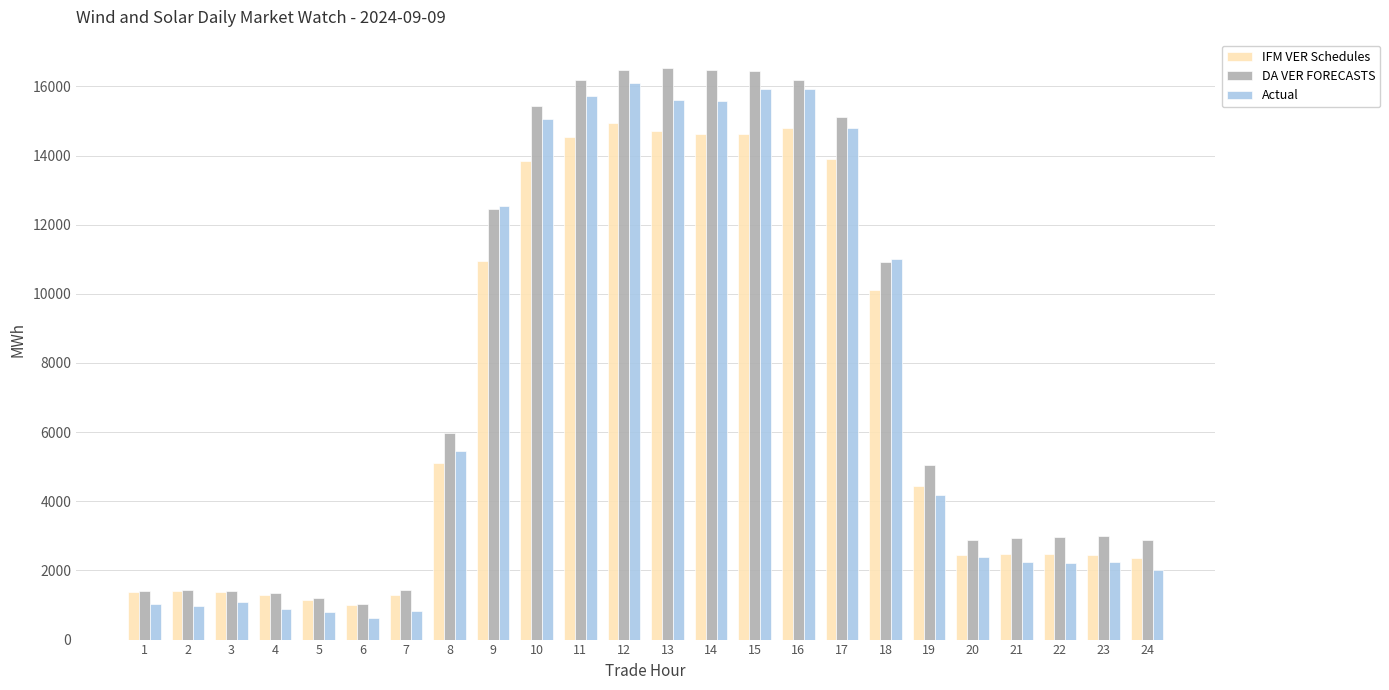

Which category has the lowest value across all series?

6